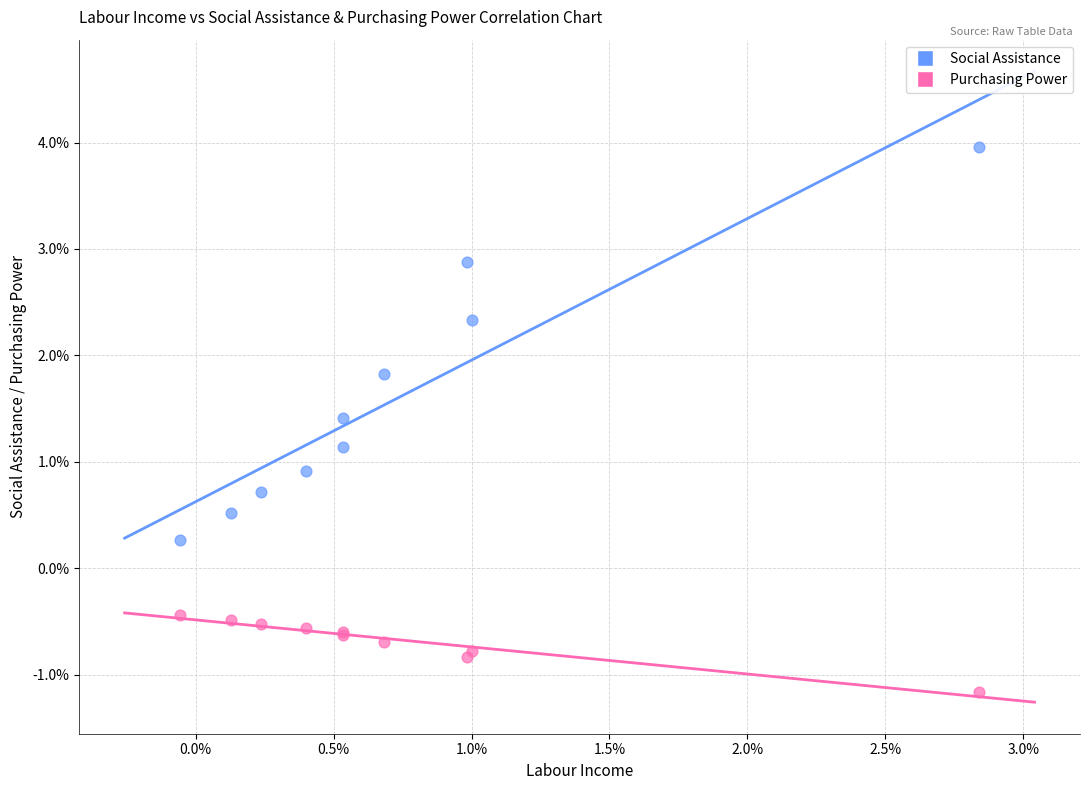

Which series reaches the minimum Y coordinate?

Purchasing Power